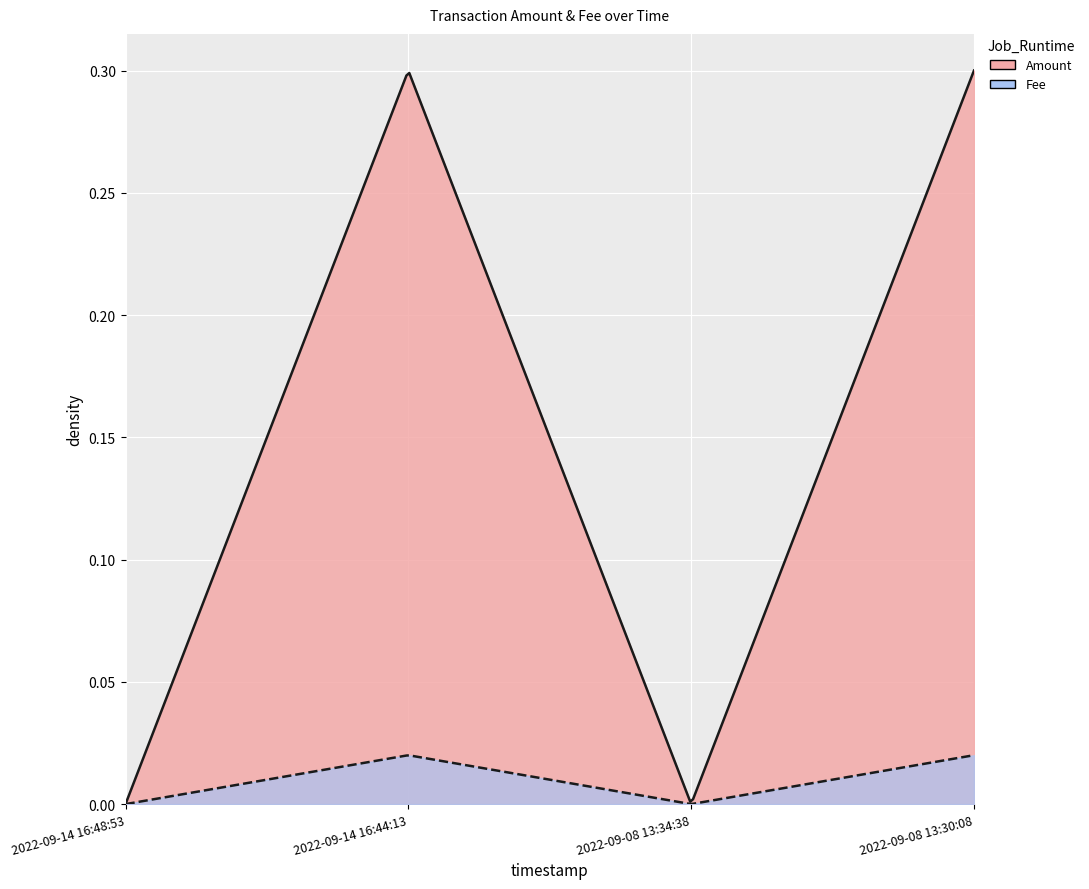

At which label is Fee closest to 0?

2022-09-14 16:48:53